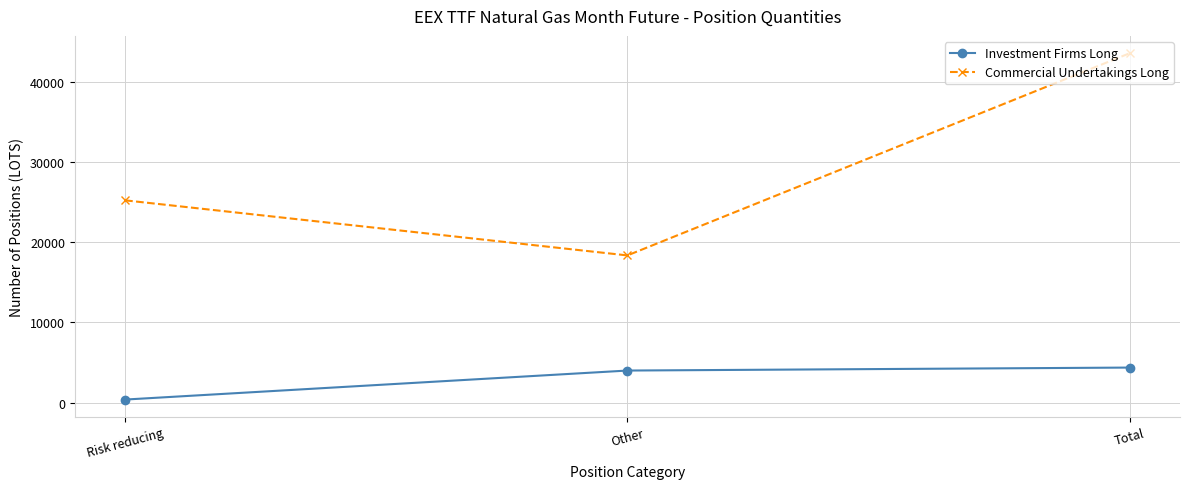

True or false: Commercial Undertakings Long has a value of 39476.0 at Risk reducing.

False